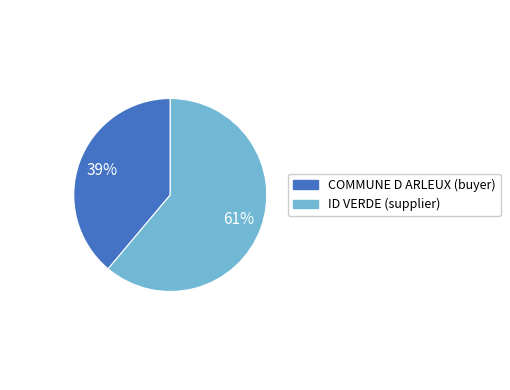

What percentage is the COMMUNE D ARLEUX (buyer) slice, to the nearest percent?

39%